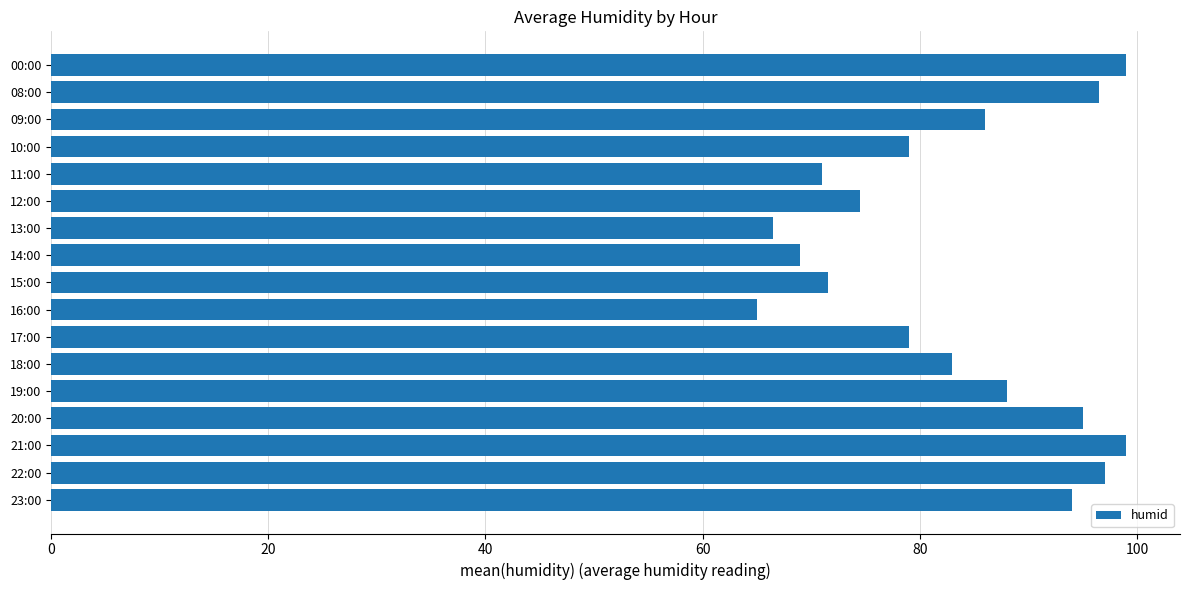

What position from the top is 22:00?

16